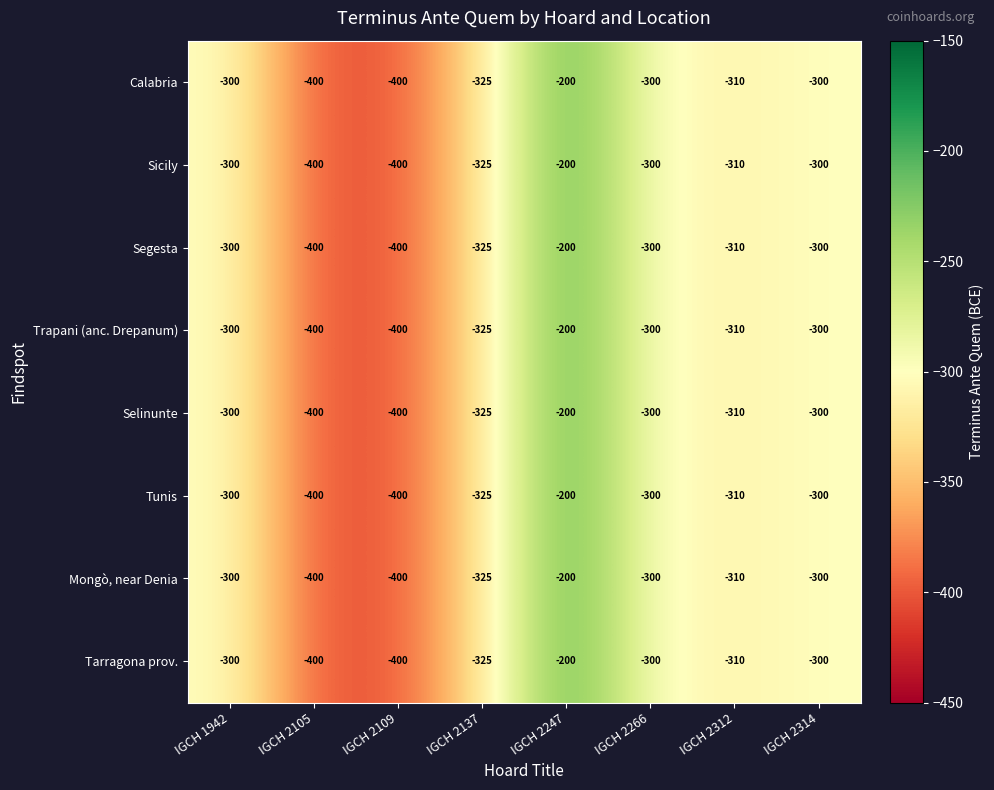

How many data points does each series have?

8